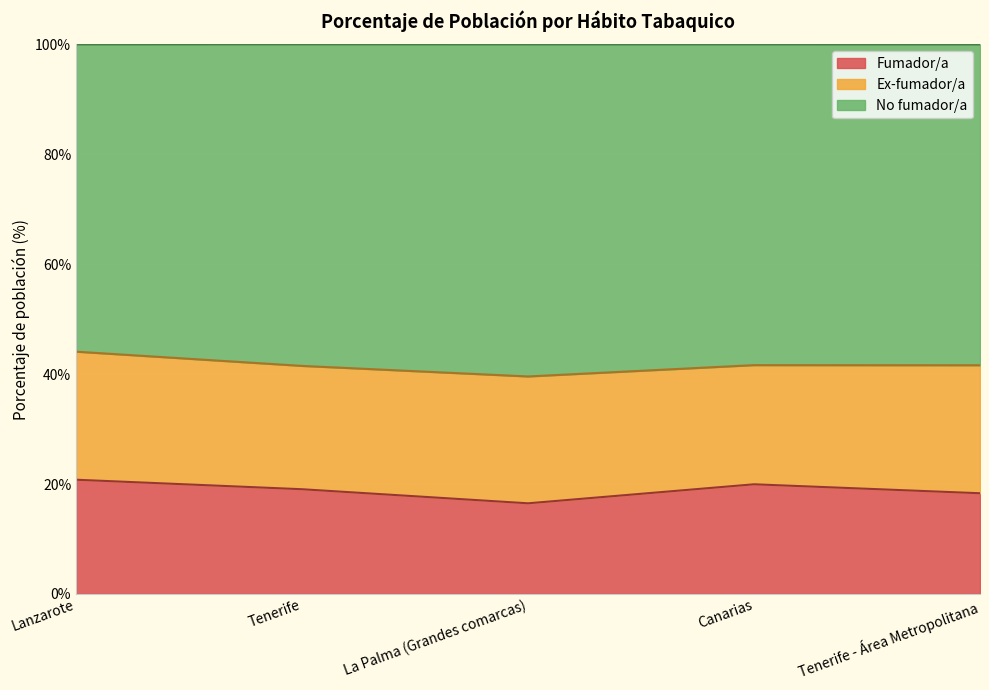

True or false: No fumador/a and Fumador/a cross at least once.

False